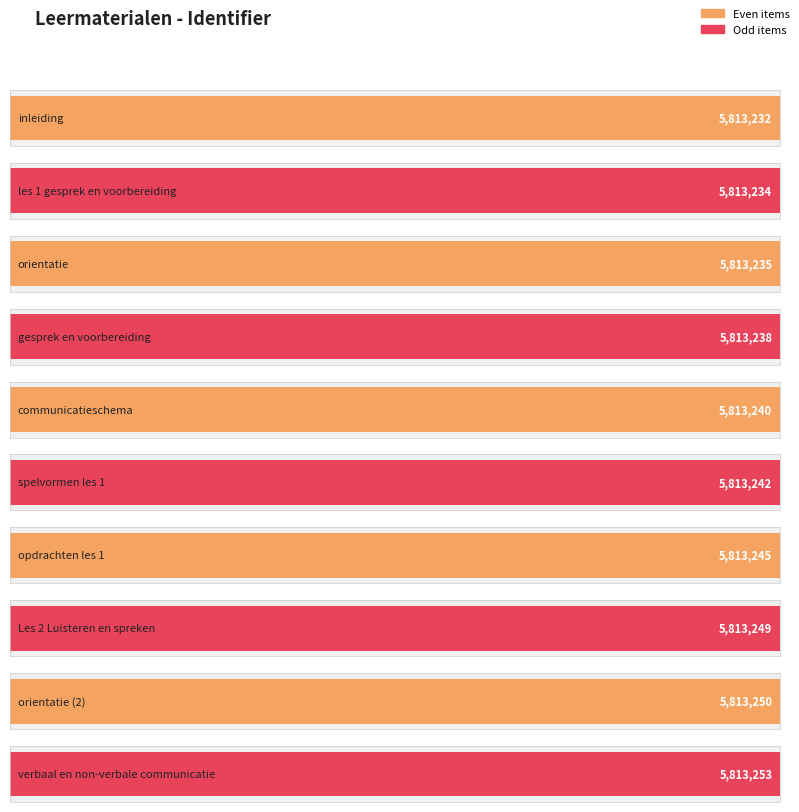

What is the ratio of the value at orientatie to the value at gesprek en voorbereiding?

1.0